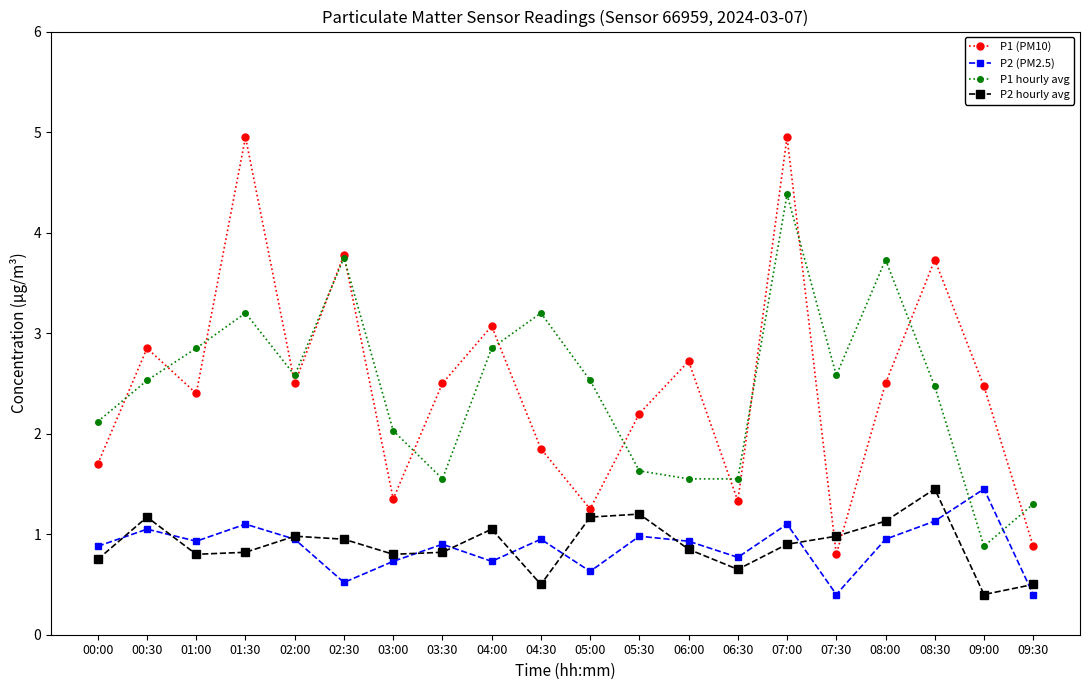

True or false: P2 hourly avg and P1 hourly avg intersect in this chart.

False